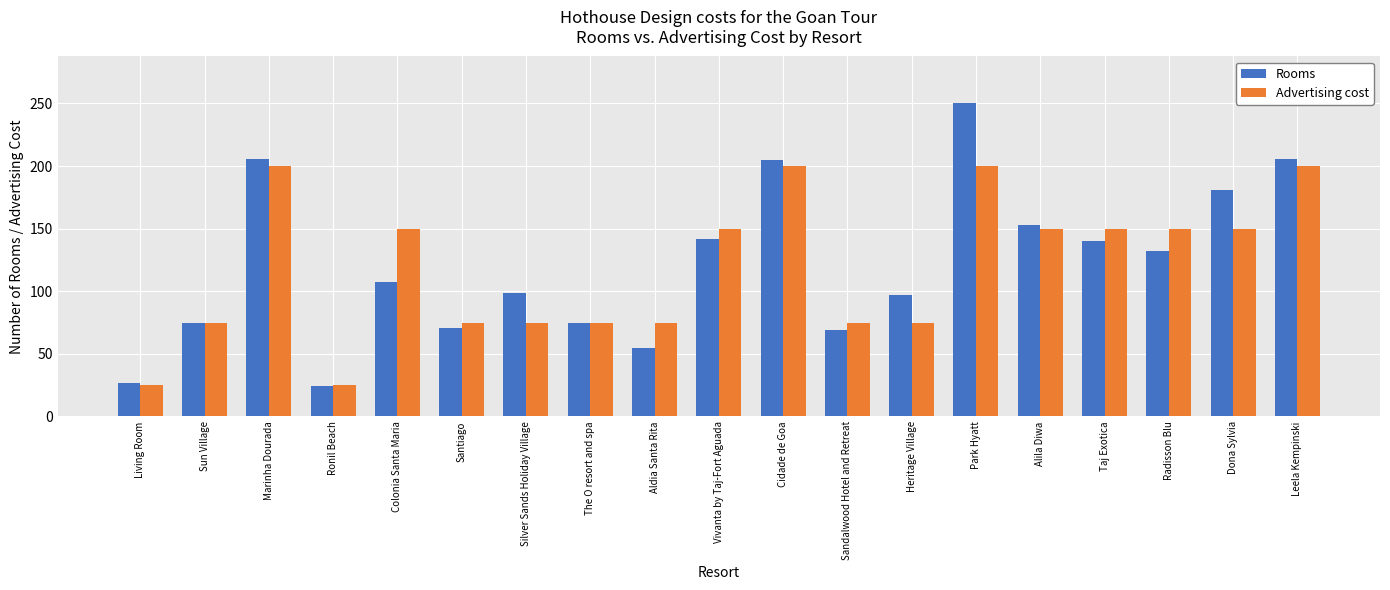

Which series has the largest range (max minus min)?

Rooms